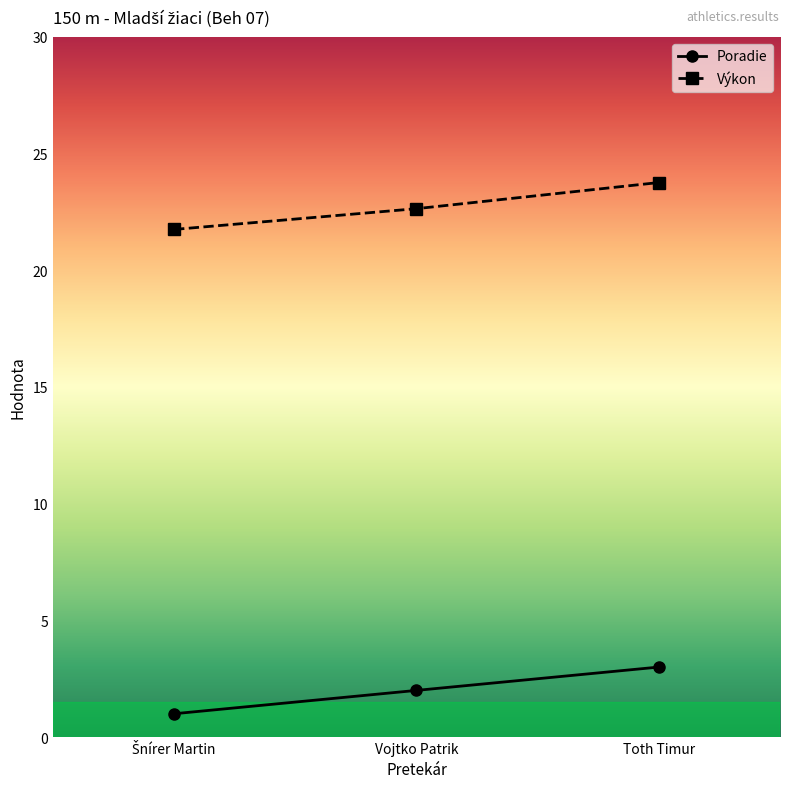

What are all the series names shown in the legend?

Poradie, Výkon